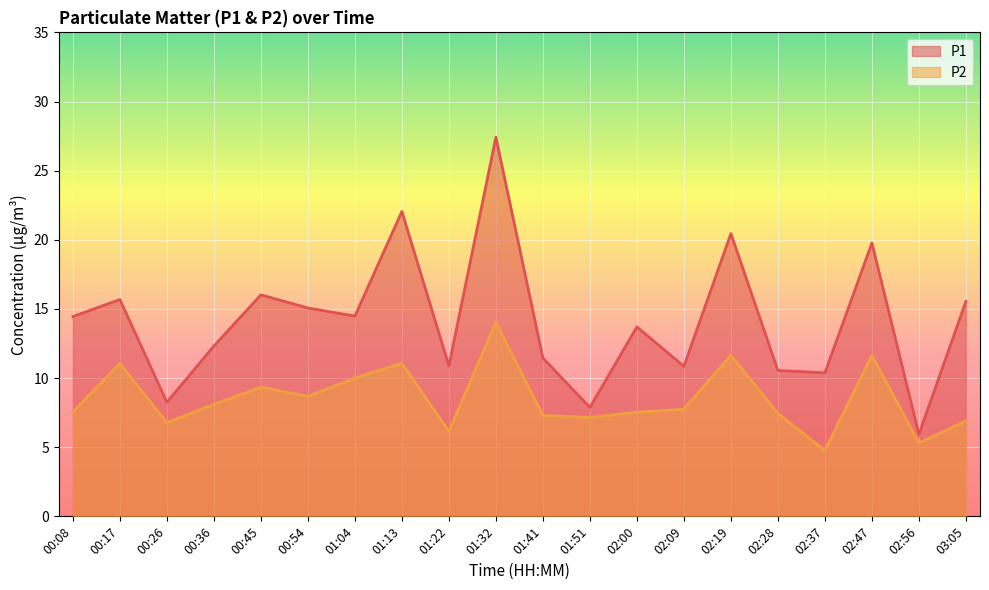

True or false: P2 and P1 intersect in this chart.

False